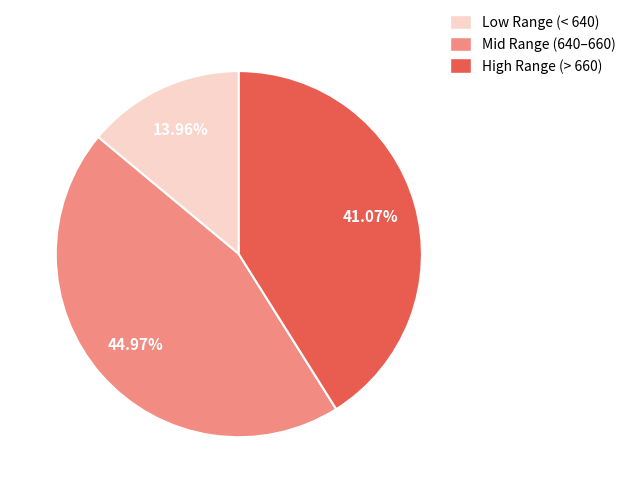

Is there a majority slice in this chart?

No